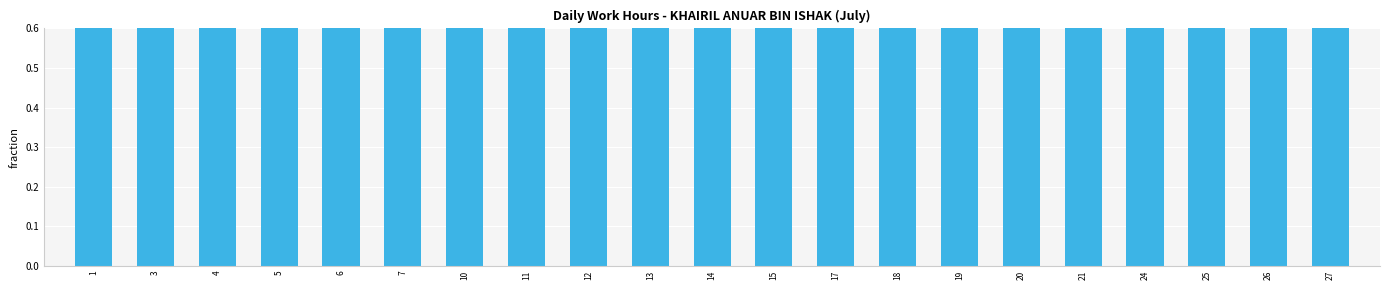

Reading right to left, extract all data points from this chart.

27=8.0	26=8.0	25=8.0	24=8.0	21=8.1	20=8.1	19=8.1	18=8.1	17=8.1	15=8.1	14=8.1	13=8.1	12=8.1	11=8.1	10=8.1	7=8.1	6=4.1	5=8.1	4=8.1	3=8.1	1=8.1